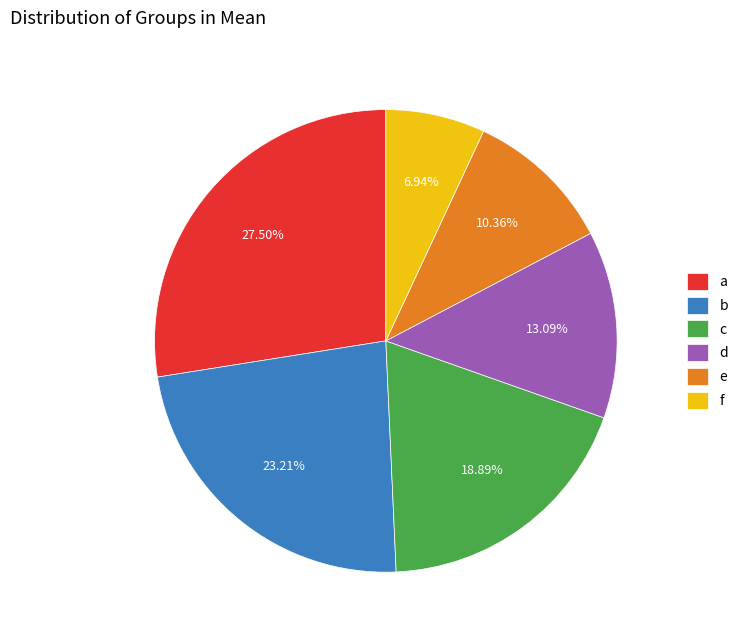

Does d account for over 50% of the chart?

No